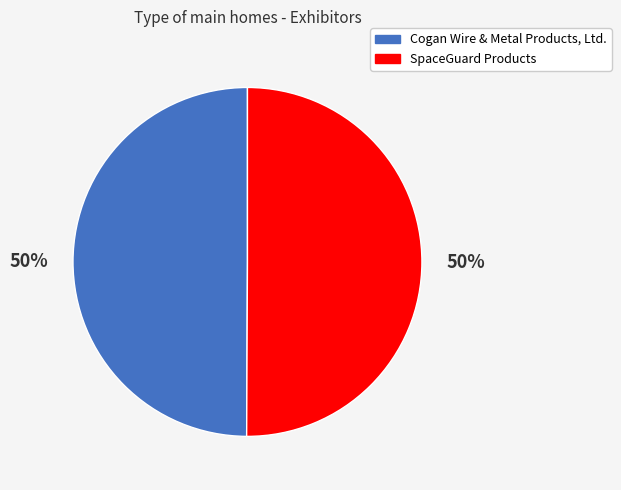

To the nearest percent, what portion does SpaceGuard Products represent?

50%